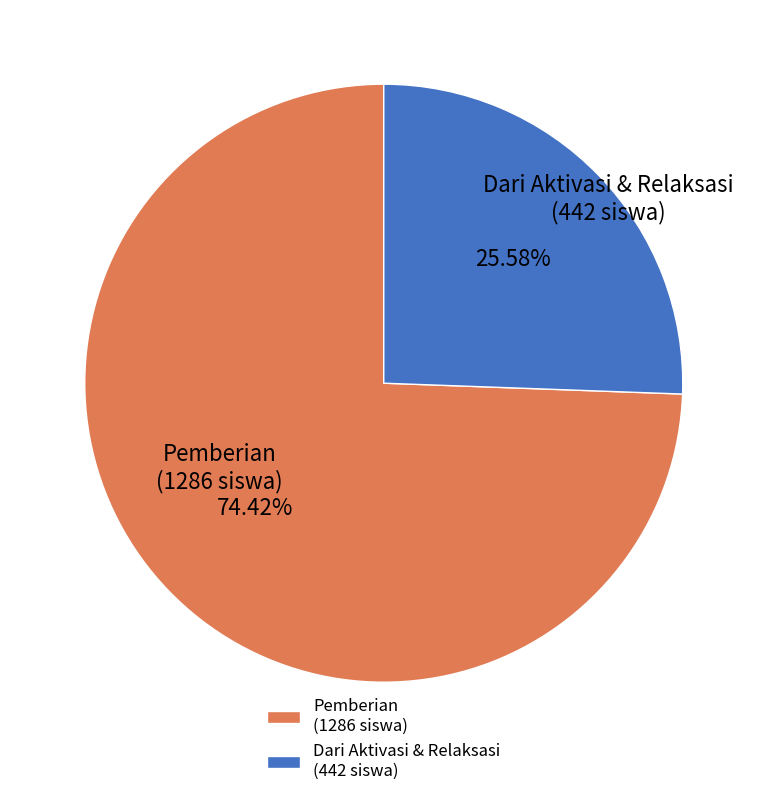

Which category accounts for the majority?

Pemberian (1286 siswa)